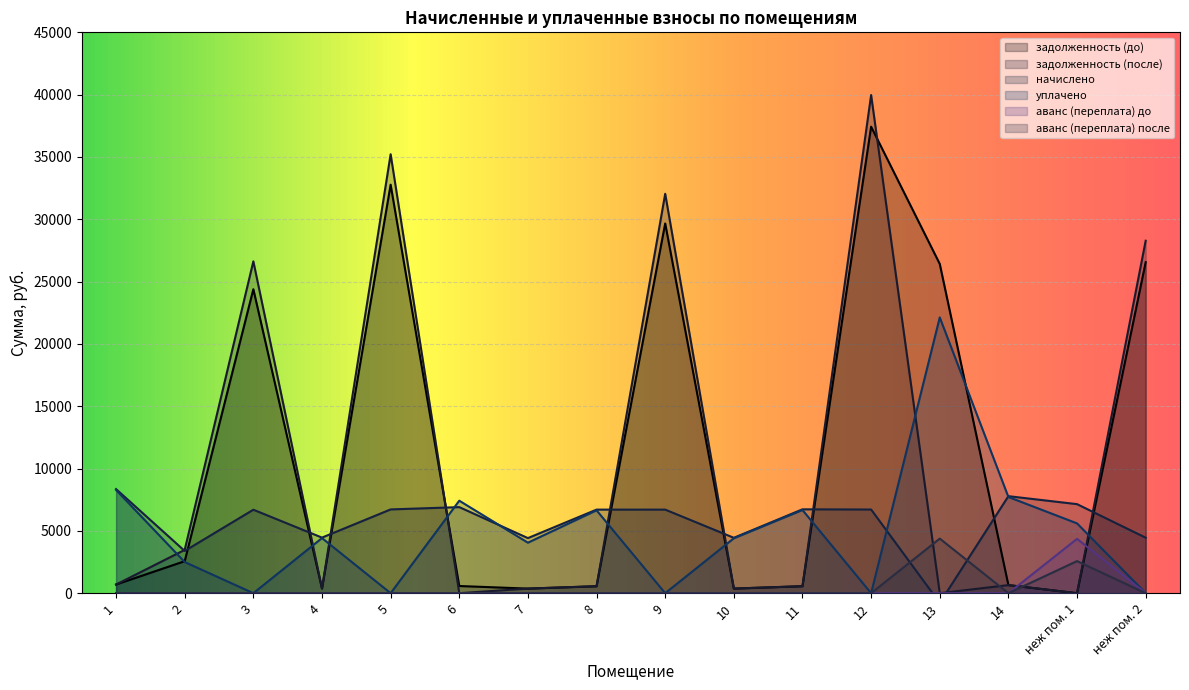

What is the difference between the highest and lowest values at 10?

4443.6